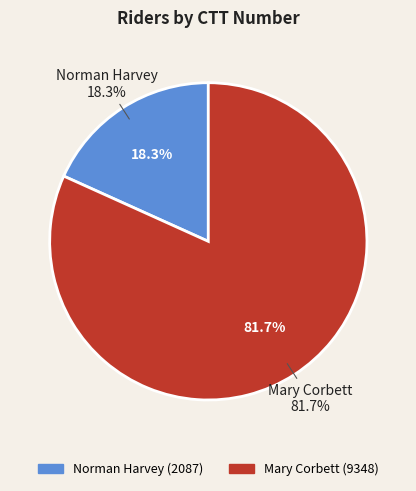

What percentage do Norman Harvey and Mary Corbett together represent?

100.0%